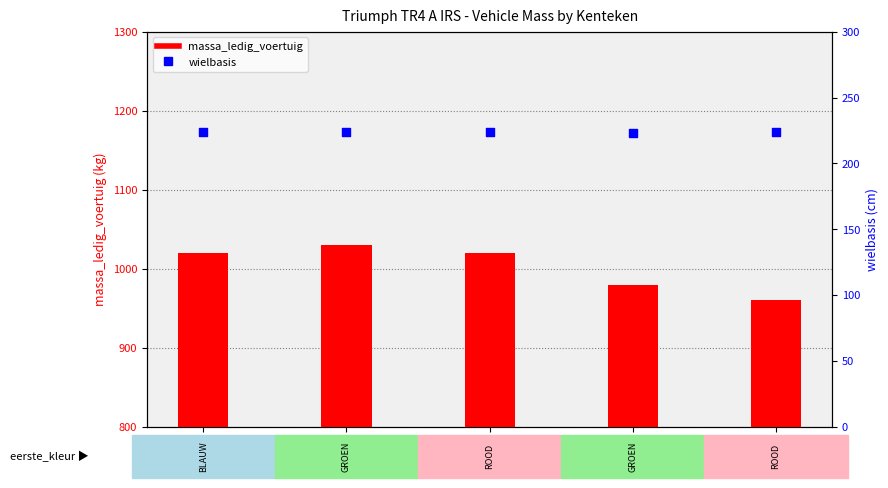

What is the total value across all series at DE6524?

1244